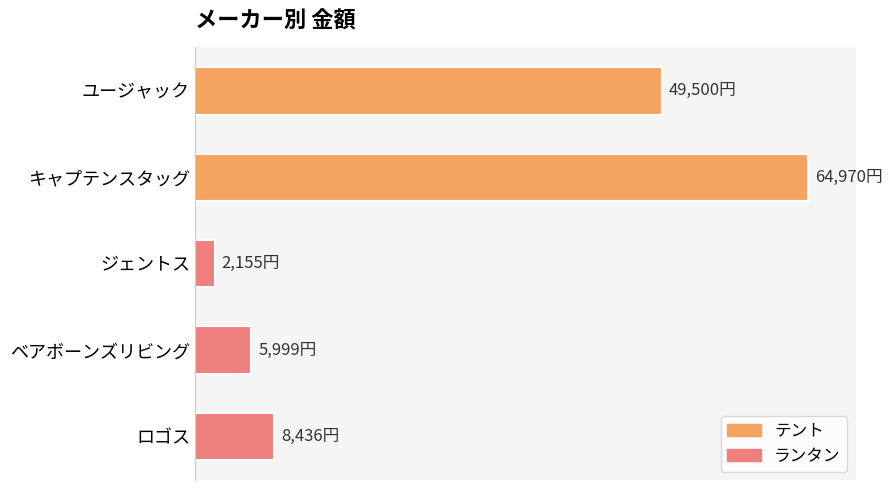

Rank the categories by value from lowest to highest.

ジェントス, ベアボーンズリビング, ロゴス, ユージャック, キャプテンスタッグ